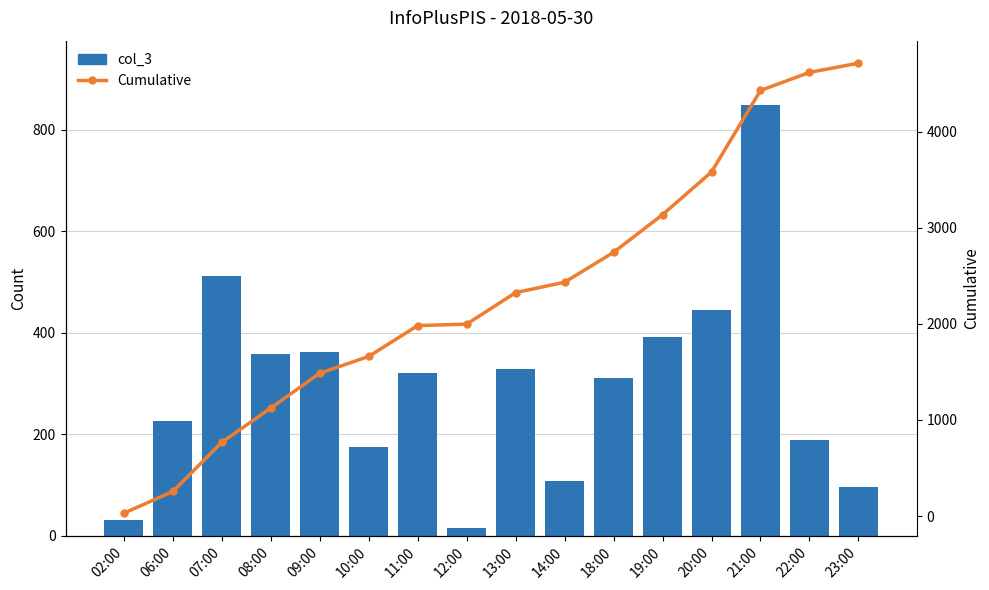

Is the value of Cumulative at 12:00 greater than the value of col_3 at 02:00?

Yes